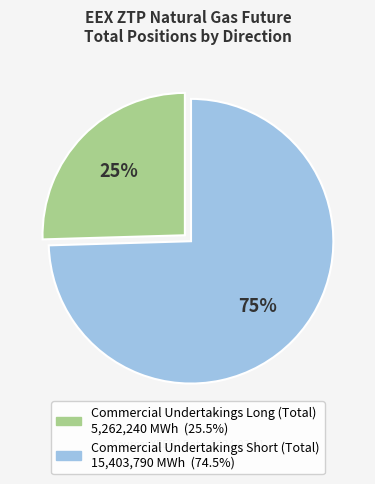

Rank the categories by value from highest to lowest.

Commercial Undertakings Short (Total), Commercial Undertakings Long (Total)